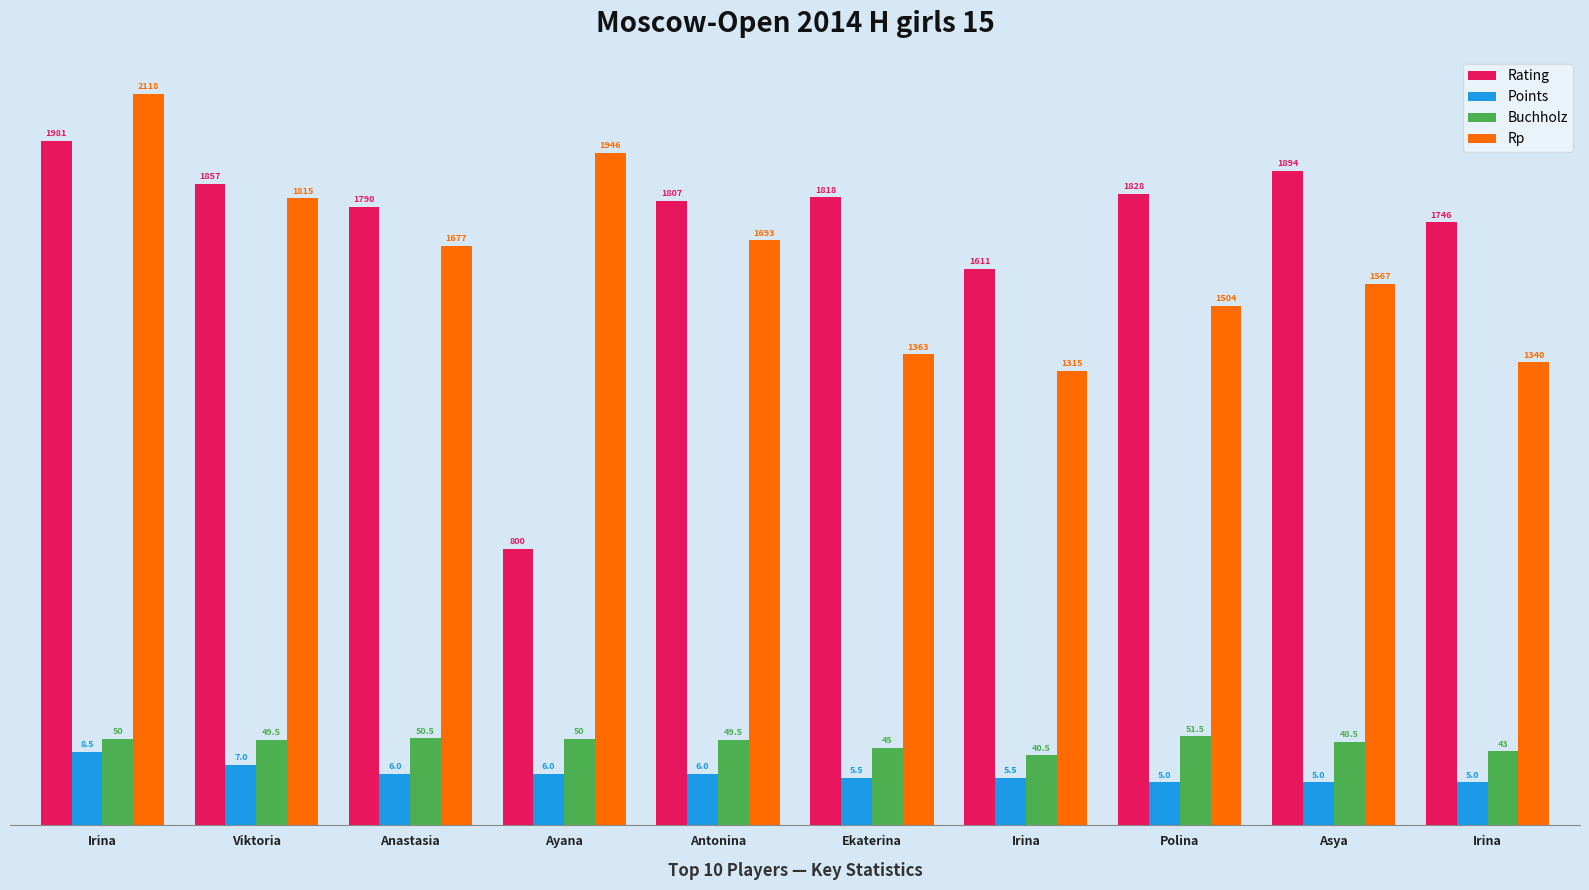

What are all the series names shown in the legend?

Rating, Points, Buchholz, Rp